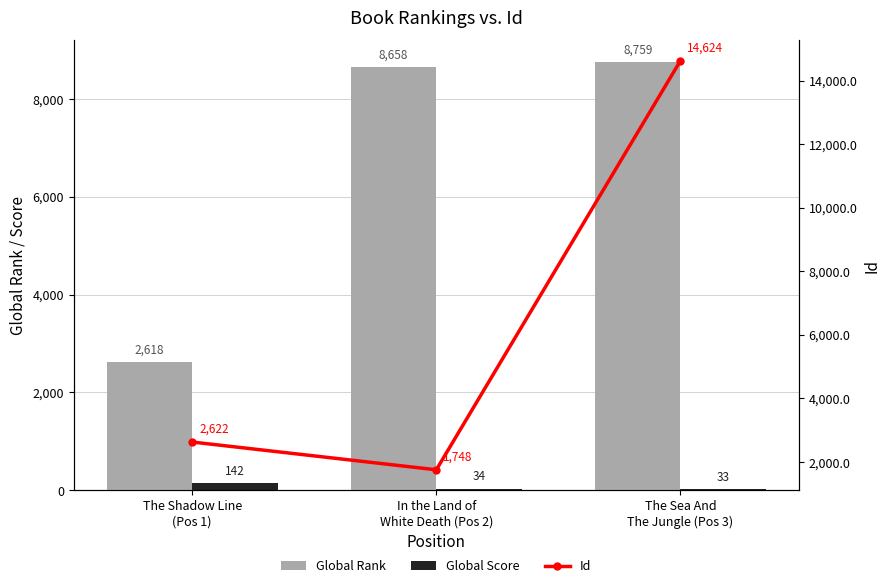

What position from the left is The Sea And
The Jungle (Pos 3)?

3